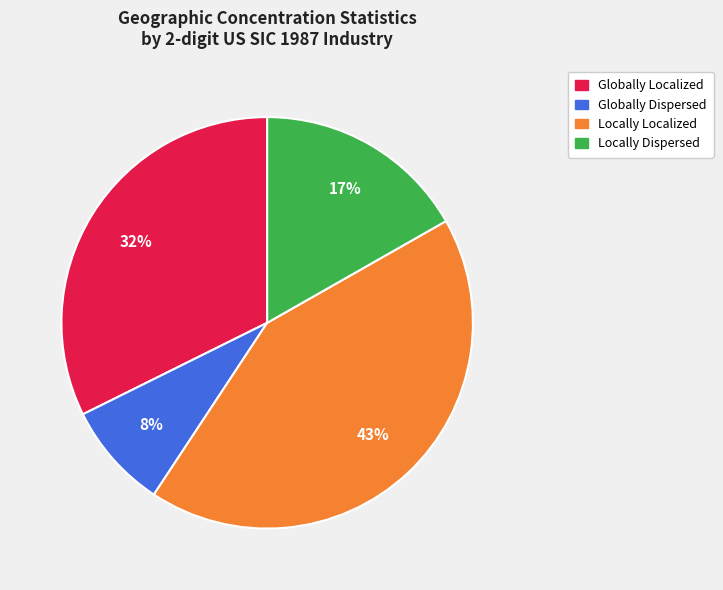

Is there any slice that represents more than half of the pie?

No